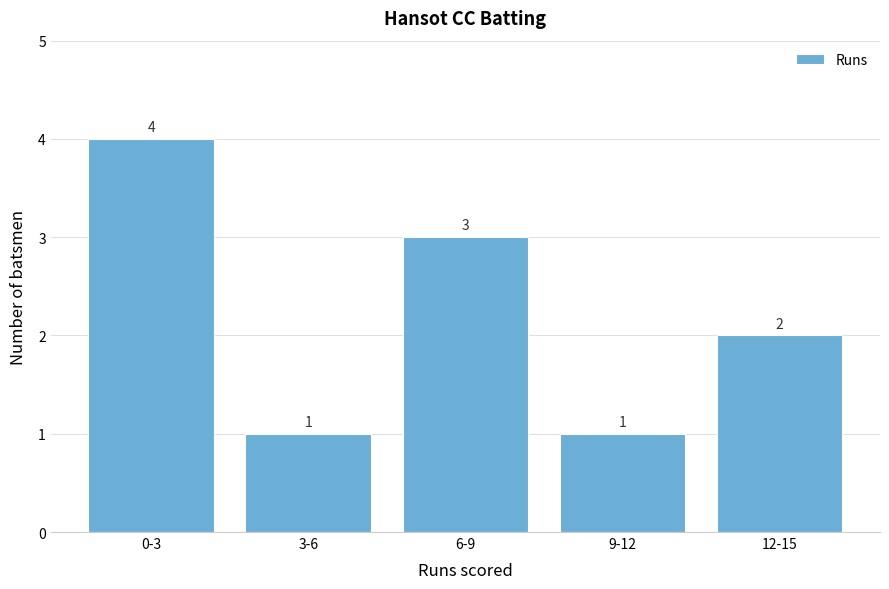

Reading left to right, extract all data points from this chart.

0-3=4	3-6=1	6-9=3	9-12=1	12-15=2